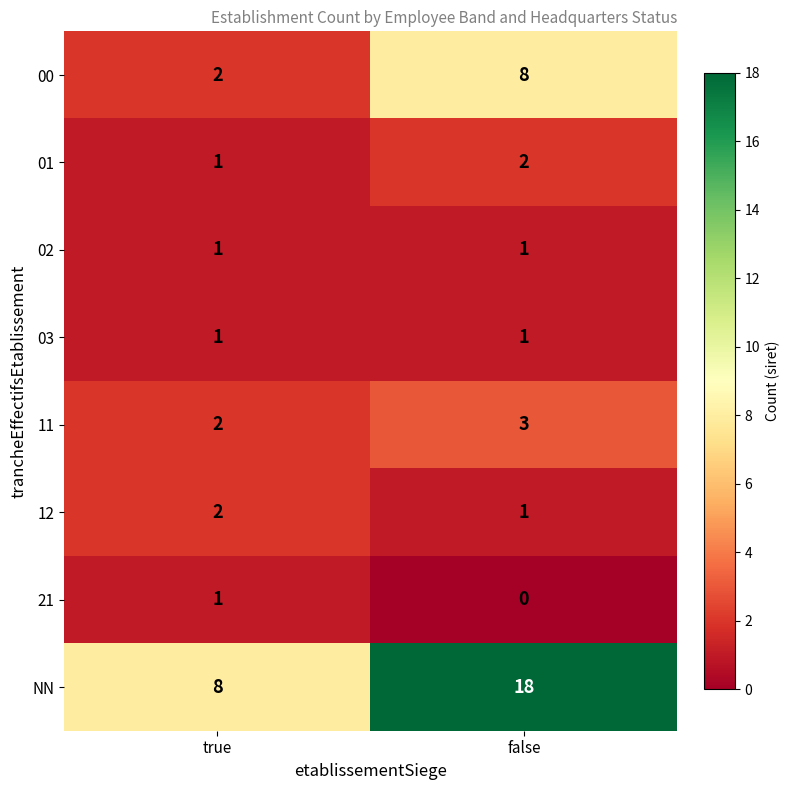

Which series has the widest spread of values?

NN